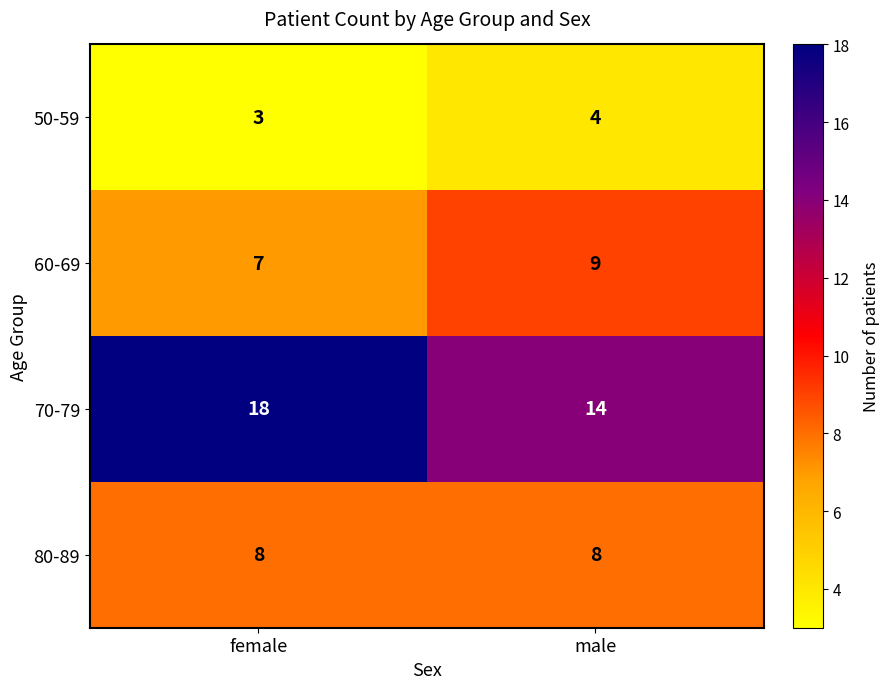

Is it true that 50-59 equals 3 at female?

True